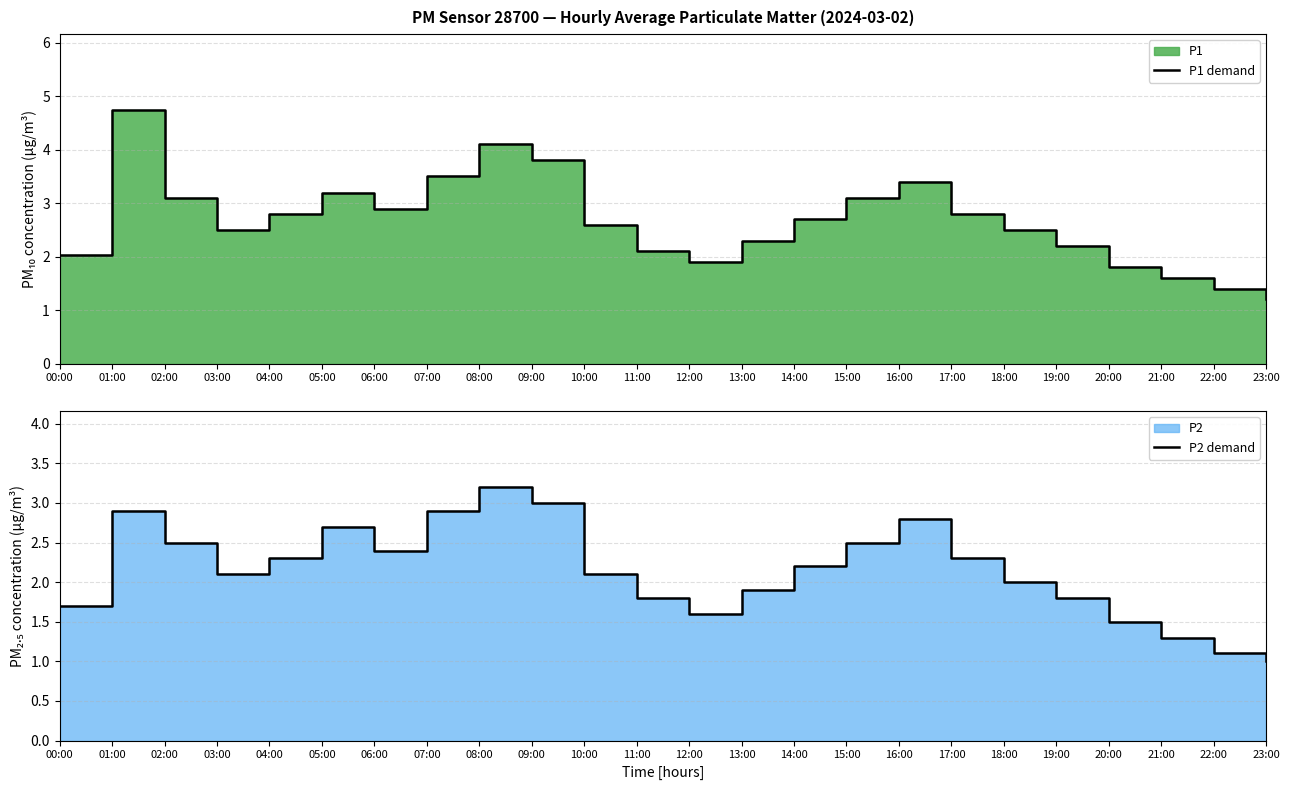

Reading left to right, transcribe all the data shown in this chart.

P1 demand: 00:00=2.0	01:00=4.7	02:00=3.1	03:00=2.5	04:00=2.8	05:00=3.2	06:00=2.9	07:00=3.5	08:00=4.1	09:00=3.8	10:00=2.6	11:00=2.1	12:00=1.9	13:00=2.3	14:00=2.7	15:00=3.1	16:00=3.4	17:00=2.8	18:00=2.5	19:00=2.2	20:00=1.8	21:00=1.6	22:00=1.4	23:00=1.2
P2 demand: 00:00=1.7	01:00=2.9	02:00=2.5	03:00=2.1	04:00=2.3	05:00=2.7	06:00=2.4	07:00=2.9	08:00=3.2	09:00=3.0	10:00=2.1	11:00=1.8	12:00=1.6	13:00=1.9	14:00=2.2	15:00=2.5	16:00=2.8	17:00=2.3	18:00=2.0	19:00=1.8	20:00=1.5	21:00=1.3	22:00=1.1	23:00=1.0